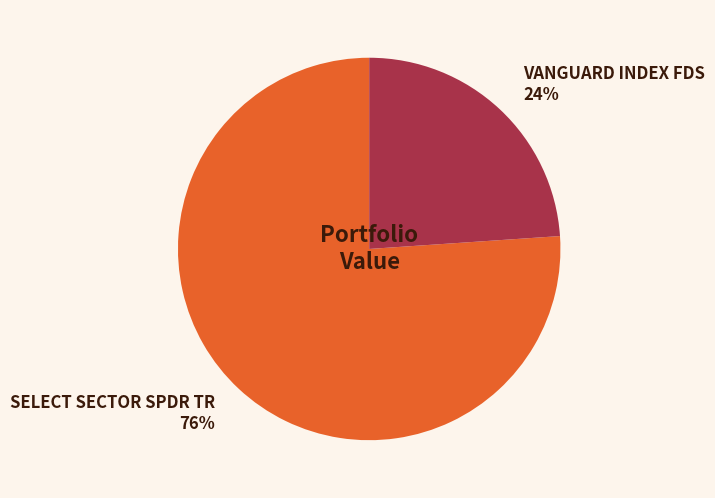

What percentage is the SELECT SECTOR SPDR TR slice, to the nearest percent?

76%